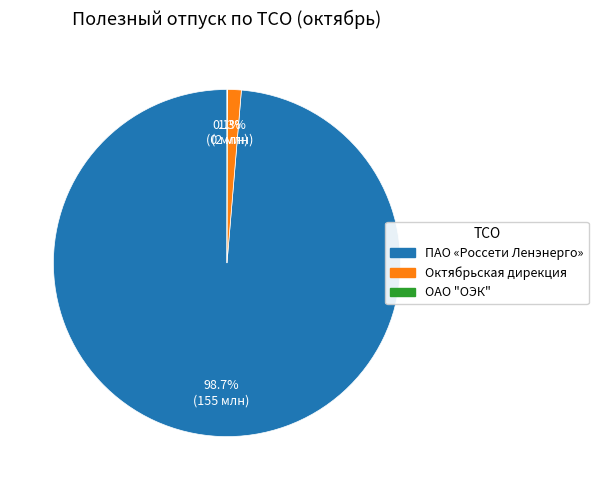

What is the largest slice in the pie chart?

ПАО «Россети Ленэнерго»